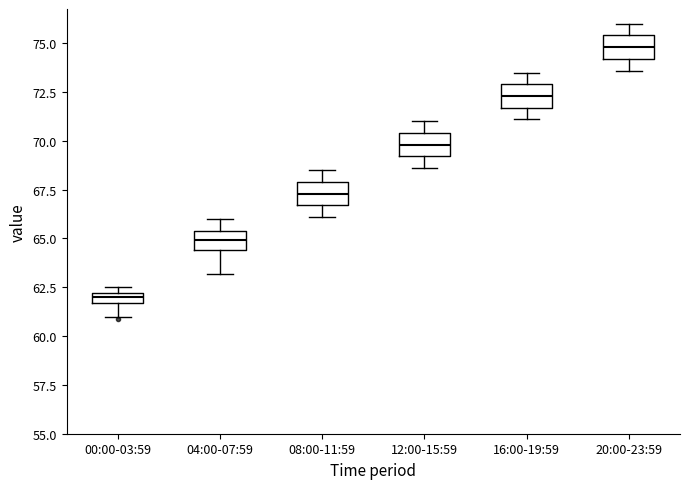

Where does the median line of the box for 20:00-23:59 sit on the y-axis? The values are not printed on the chart, so give them approximately, as read against the axis.

75.0